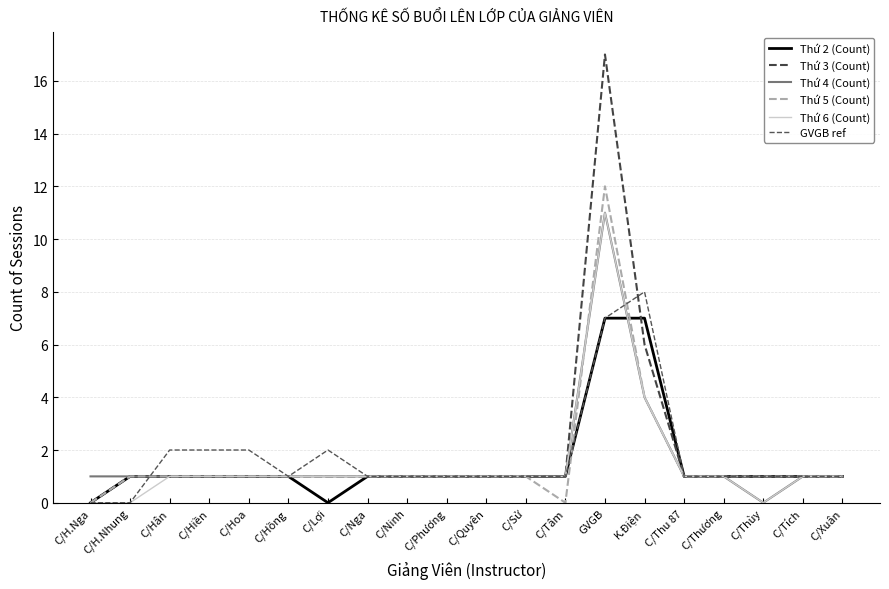

How many lines are shown in the chart?

6